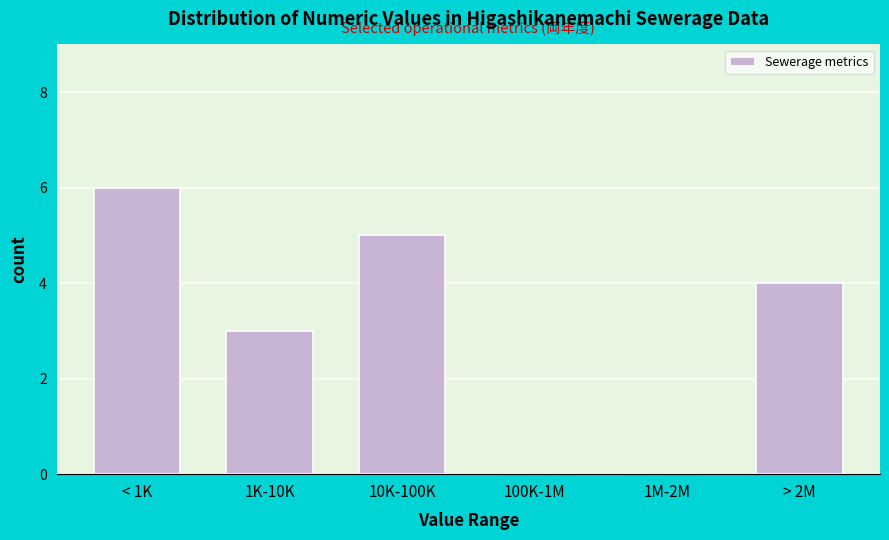

Reading left to right, list all the values displayed in this chart.

< 1K=6	1K-10K=3	10K-100K=5	100K-1M=0	1M-2M=0	> 2M=4